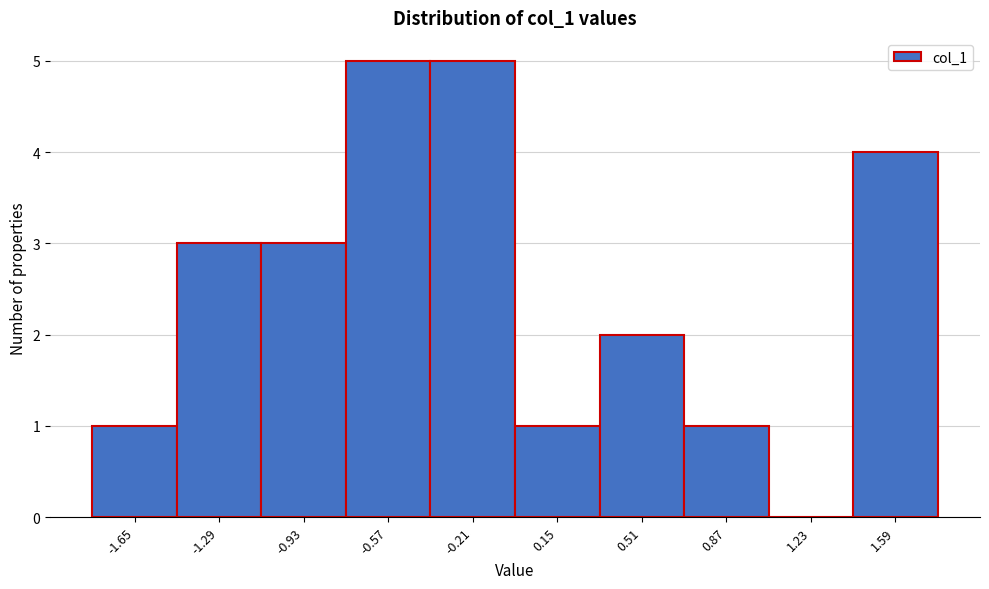

Reading left to right, what are all the values shown in this chart?

-1.65=1	-1.29=3	-0.93=3	-0.57=5	-0.21=5	0.15=1	0.51=2	0.87=1	1.23=0	1.59=4